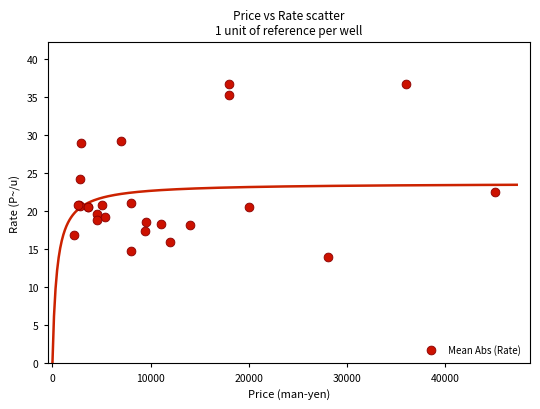

What Y value in the scatter plot is closest to 25?

24.3